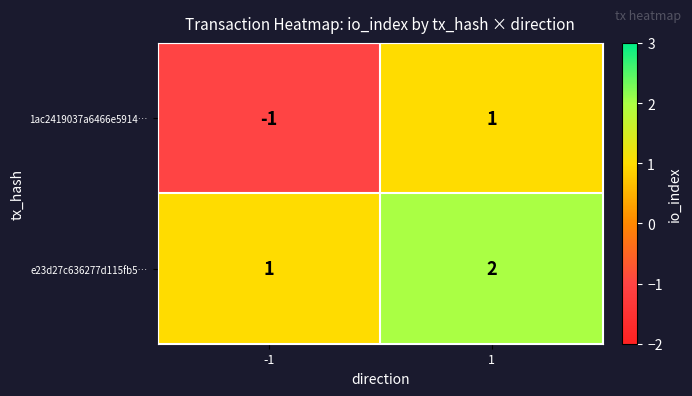

What is the total value across all series at 1?

3